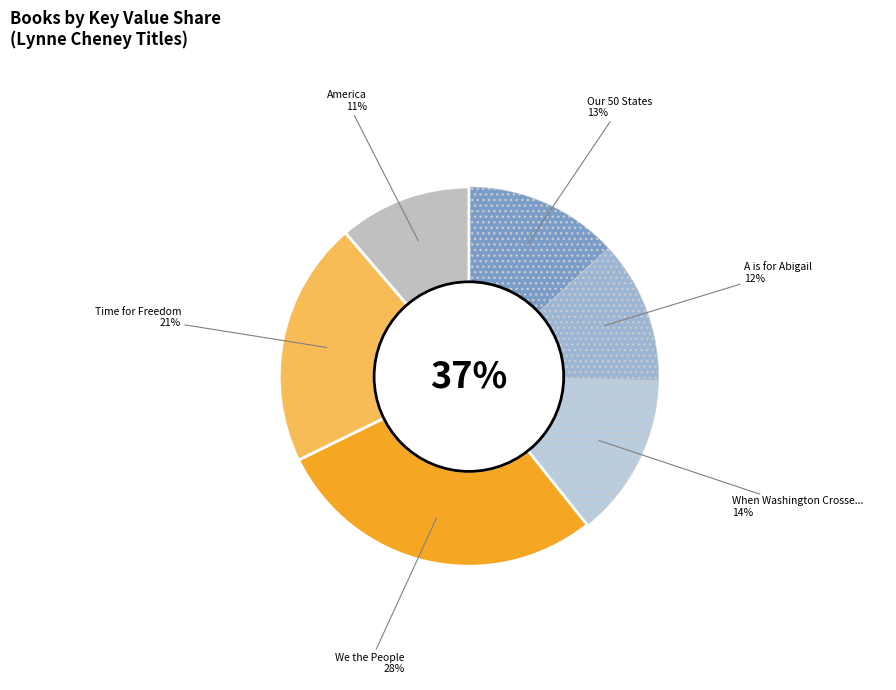

Is A is for Abigail the majority of the pie?

No